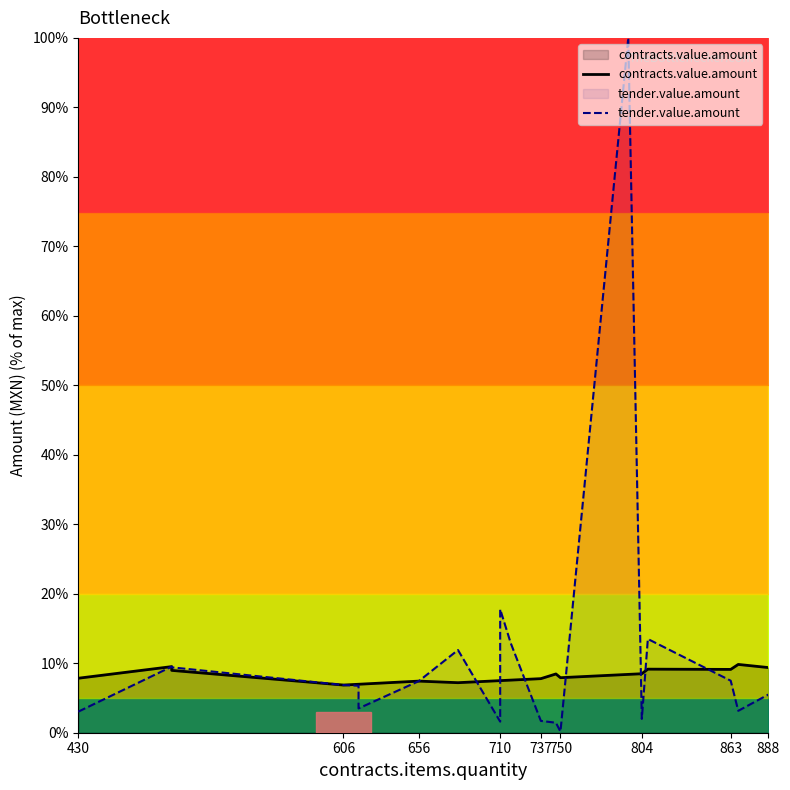

At which label does tender.value.amount first exceed 6?

606